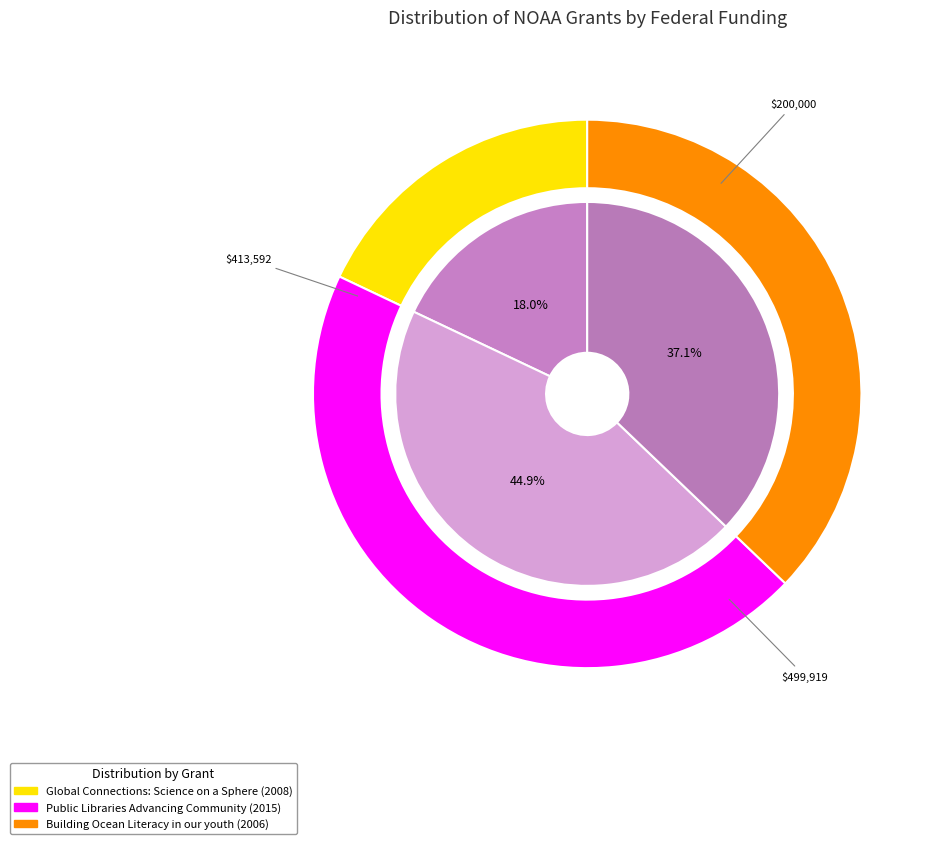

Does Building Ocean Literacy in our youth account for over 50% of the chart?

No